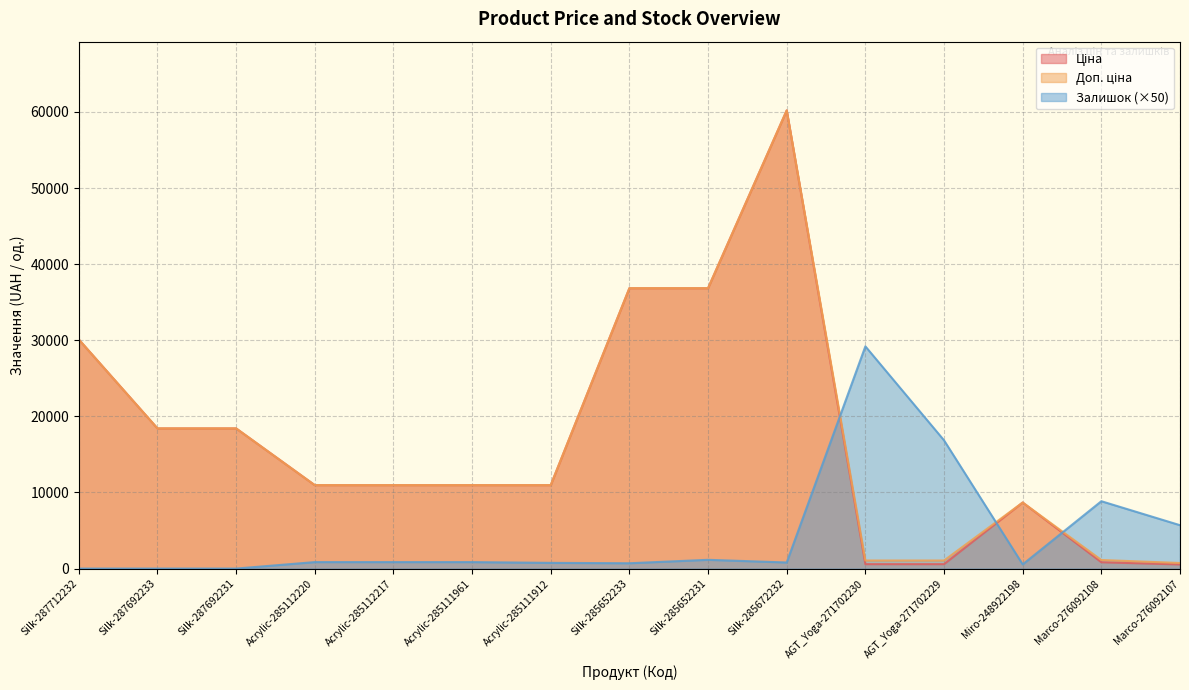

What is the difference between the Доп. ціна values at Marco-276092108 and Acrylic-285112220?

9837.7